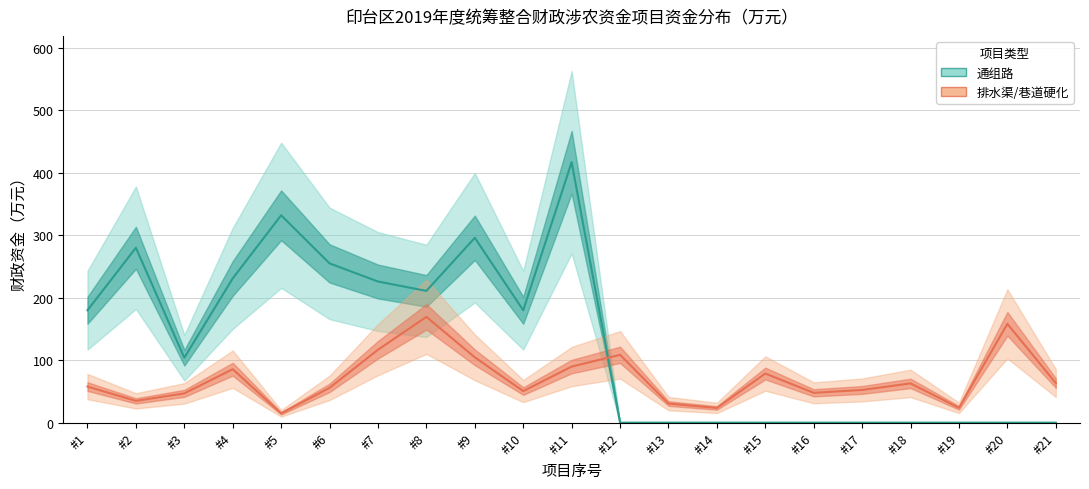

At which label is 排水渠/巷道硬化 closest to 92?

#11